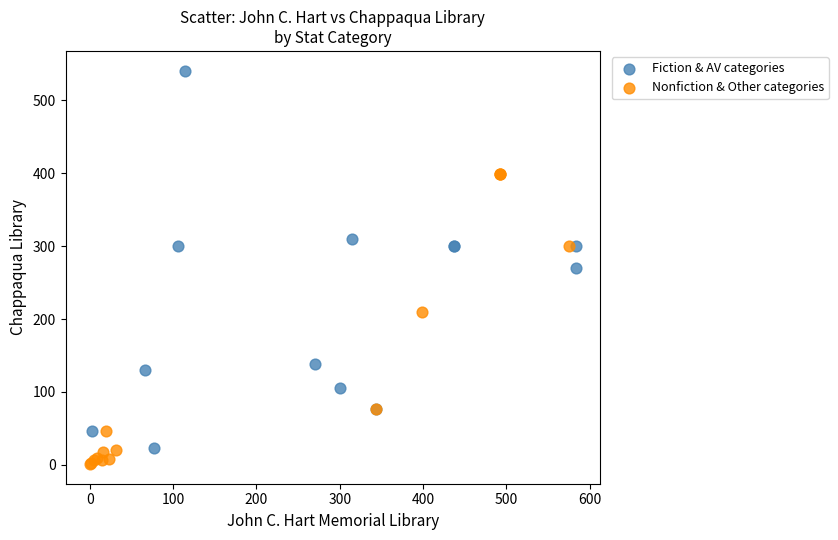

Which series has the widest spread of Y values?

Fiction & AV categories